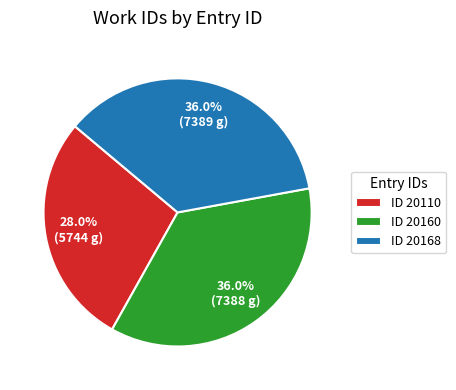

Which category has the smallest portion of the pie?

ID 20110